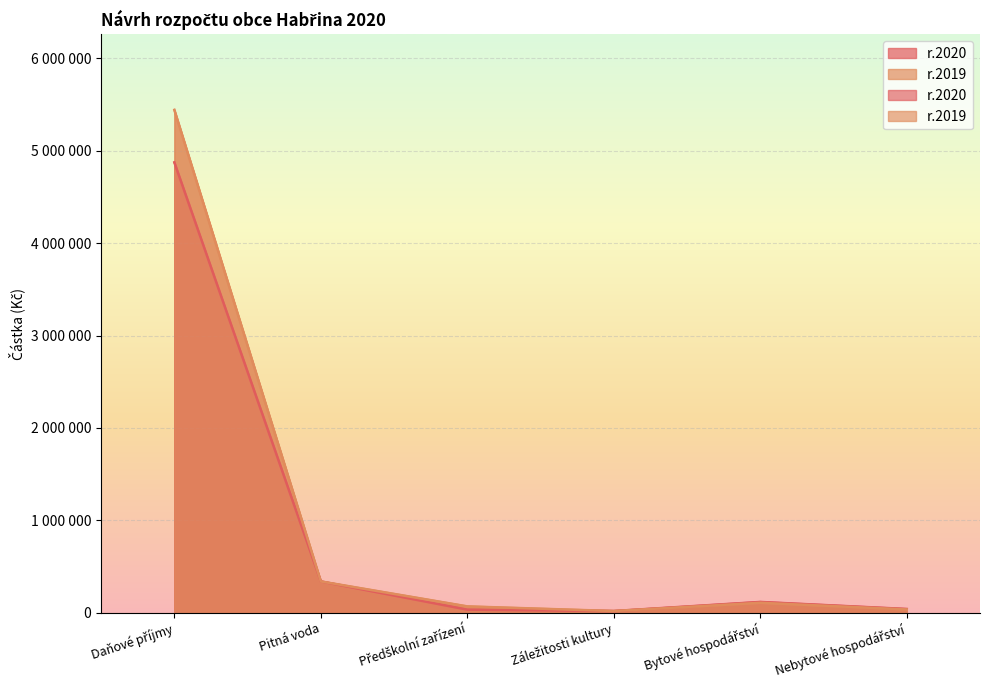

What is the label of the 6th point from the right?

Daňové příjmy